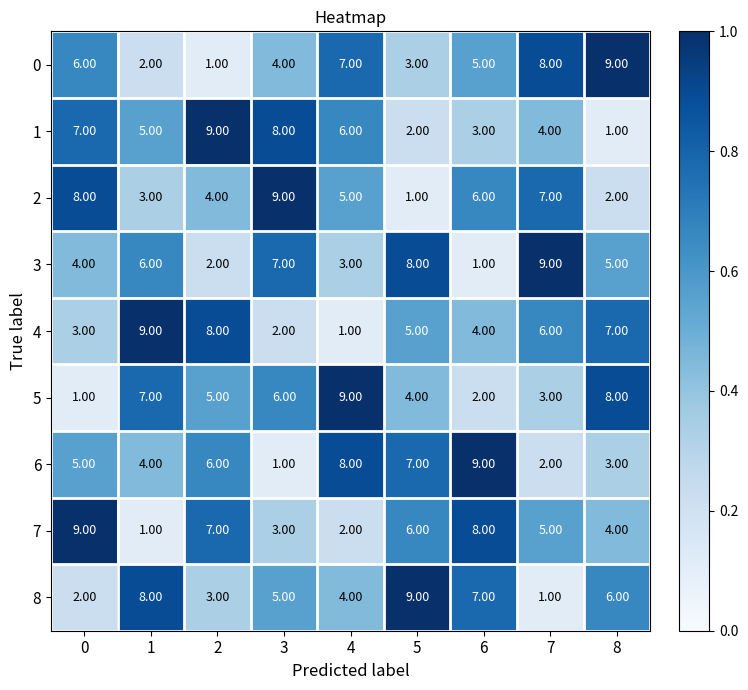

Rank the categories by 6 value from lowest to highest.

3, 7, 8, 1, 0, 2, 5, 4, 6